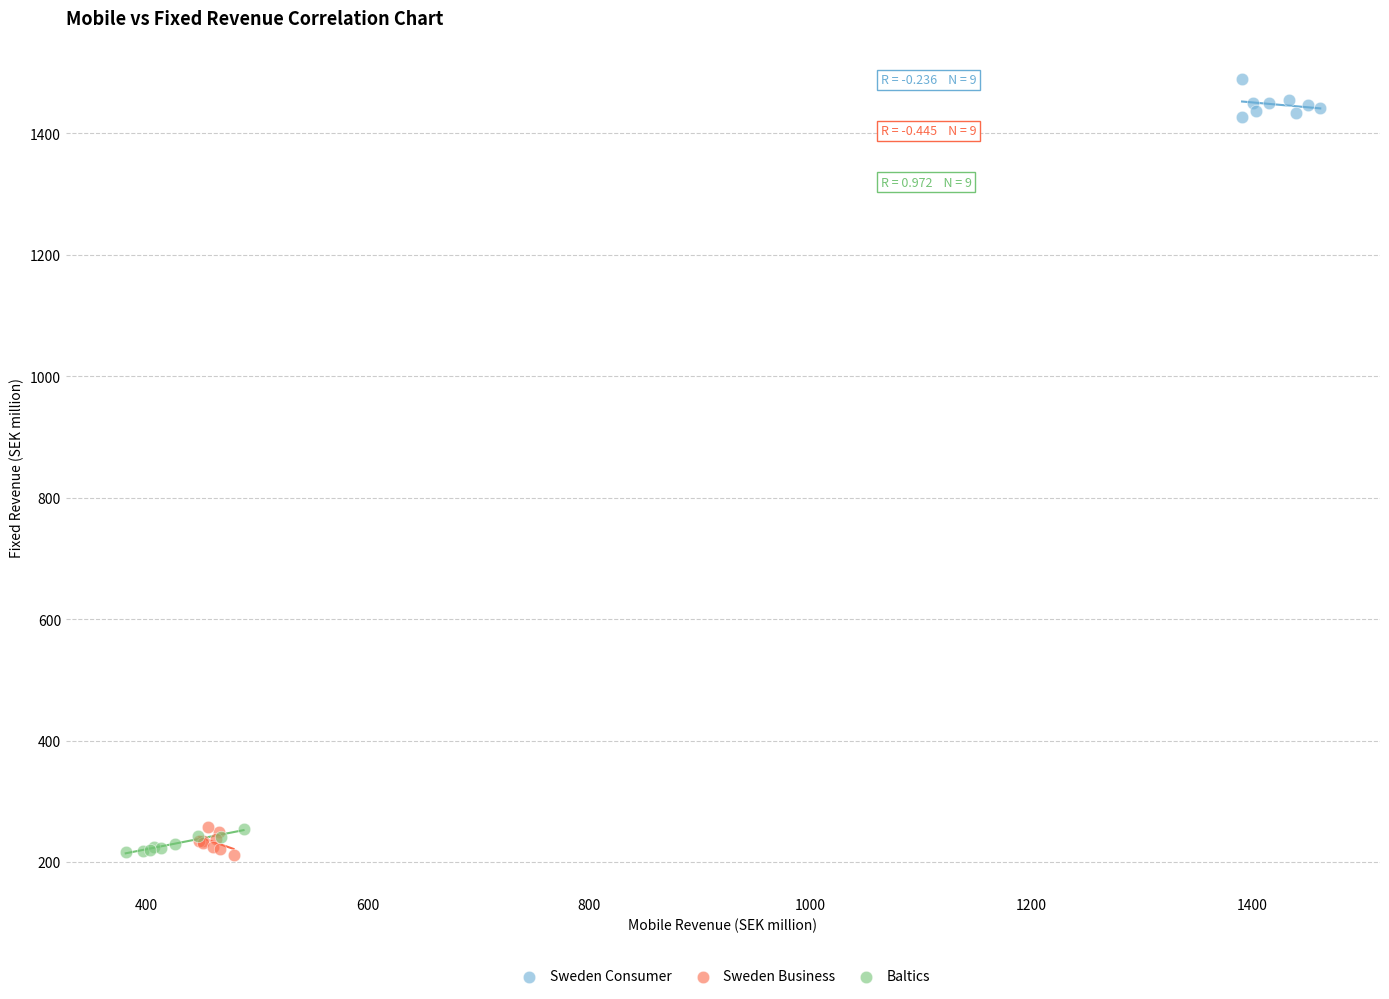

Which series has the widest spread of Y values?

Sweden Consumer